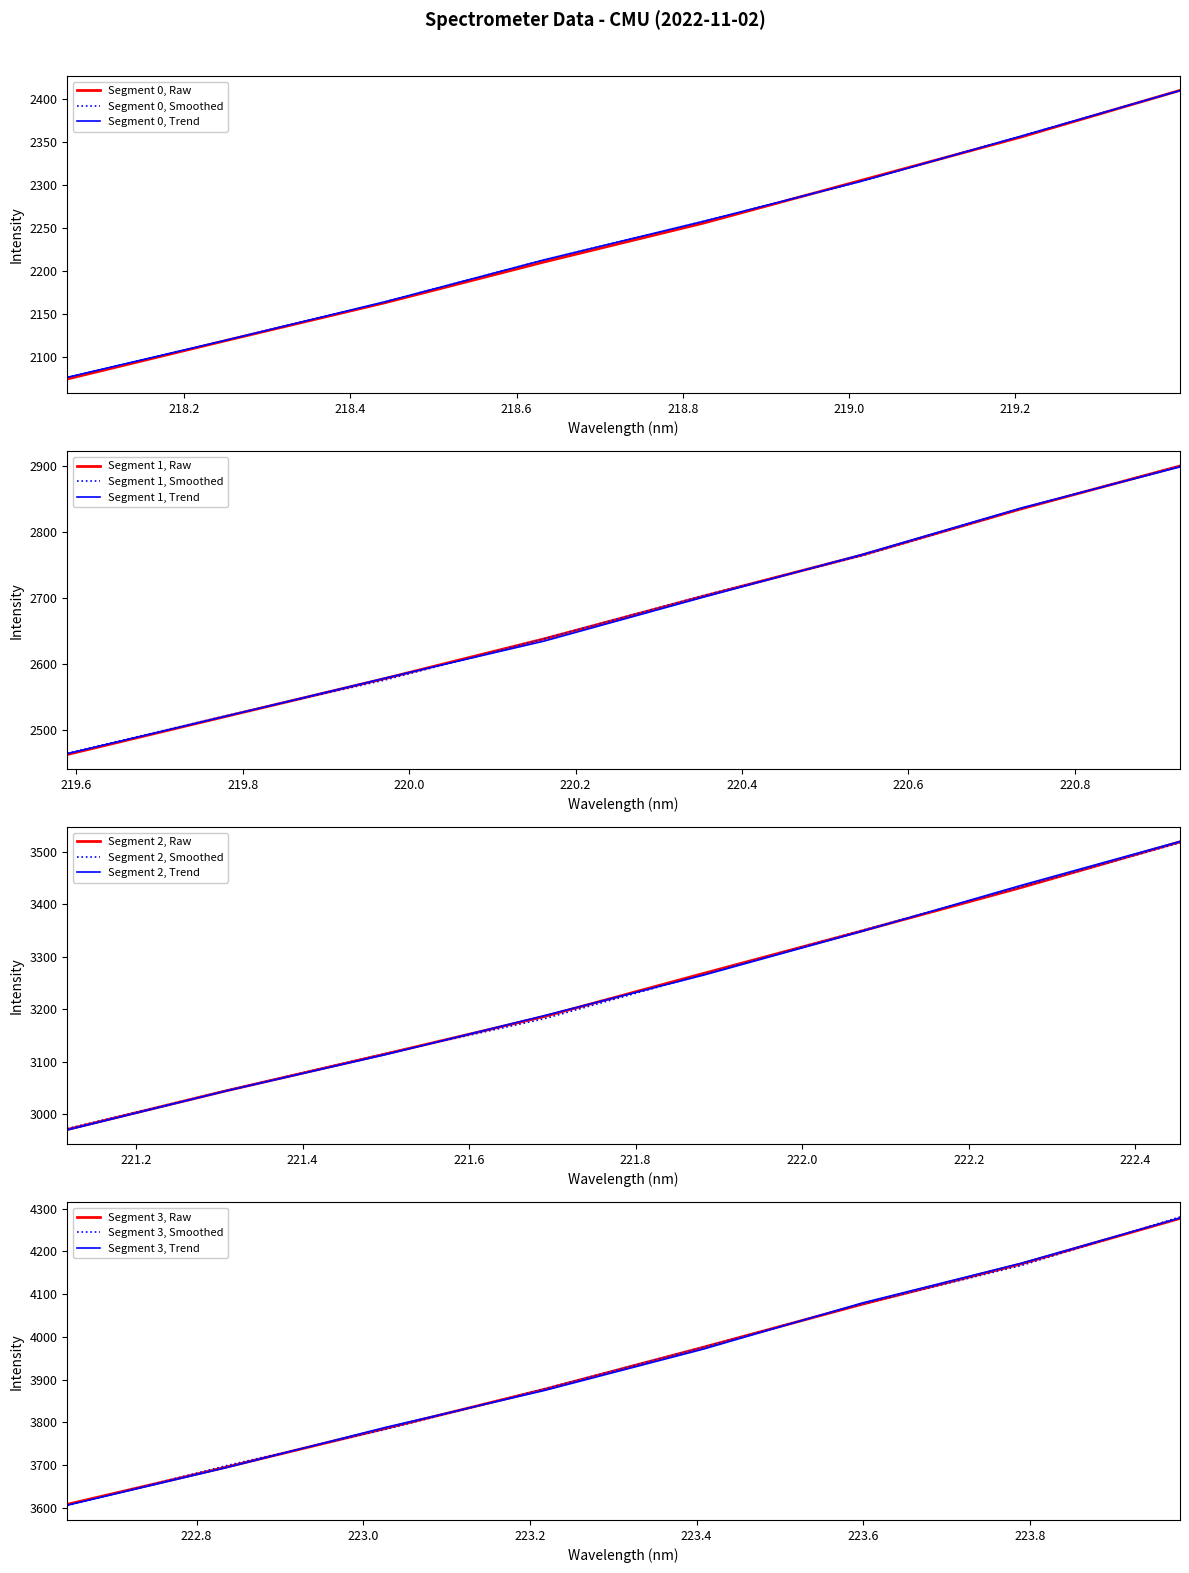

What is the change in value from 15 to 20?

+368.6